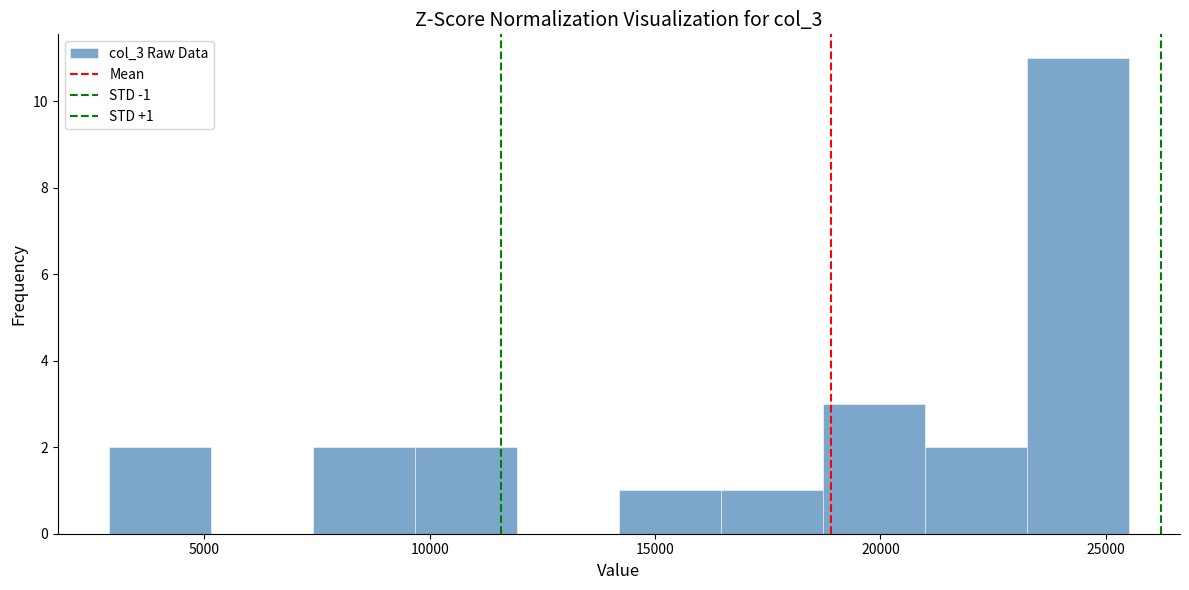

Over which range of the x-axis is the bar tallest?

23500 to 25500